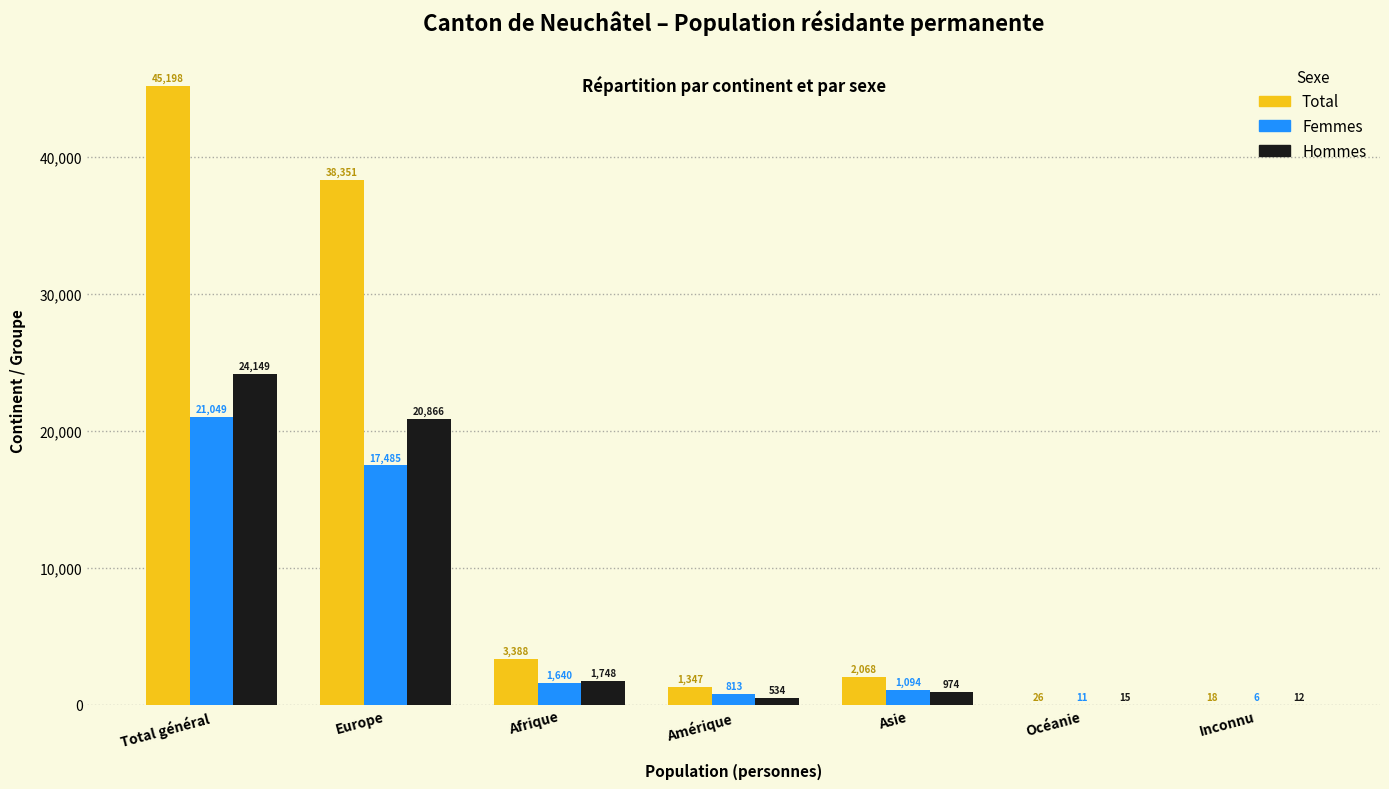

Reading left to right, list all the values displayed in this chart.

Total: Total général=45198	Europe=38351	Afrique=3388	Amérique=1347	Asie=2068	Océanie=26	Inconnu=18
Femmes: Total général=21049	Europe=17485	Afrique=1640	Amérique=813	Asie=1094	Océanie=11	Inconnu=6
Hommes: Total général=24149	Europe=20866	Afrique=1748	Amérique=534	Asie=974	Océanie=15	Inconnu=12